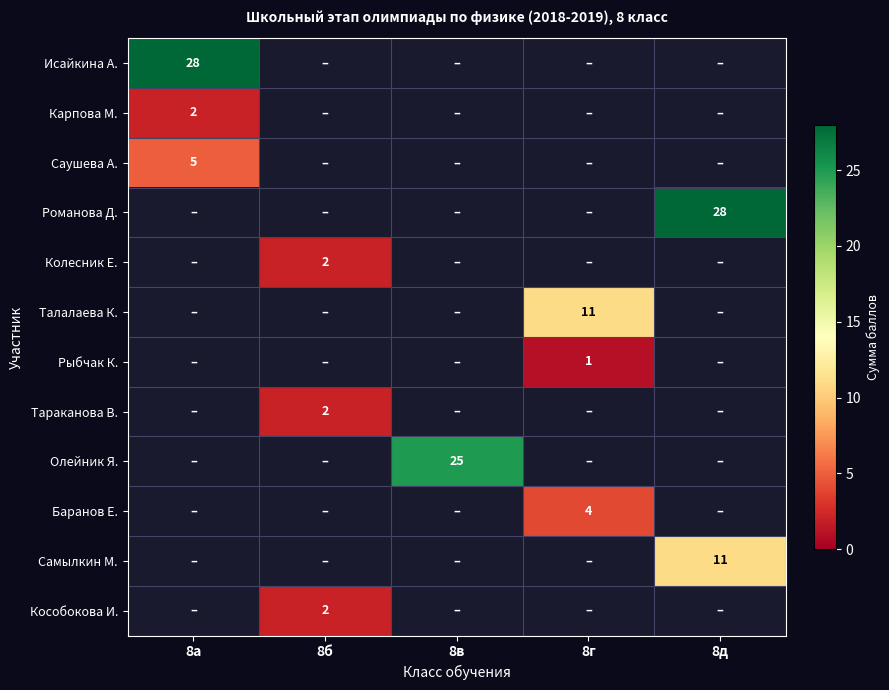

At how many categories does at least one series exceed 26?

2